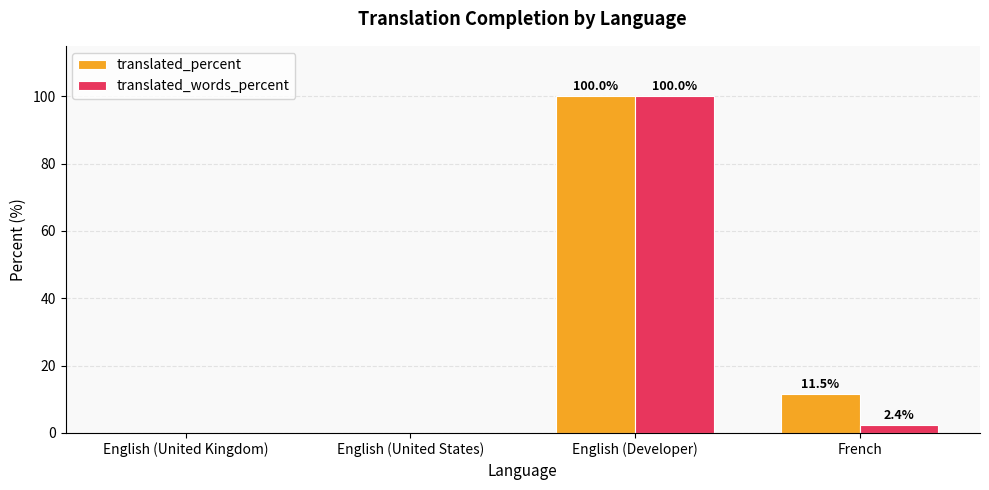

Reading right to left, what are all the values shown in this chart?

translated_percent: French=11.5	English (Developer)=100.0	English (United States)=0.0	English (United Kingdom)=0.0
translated_words_percent: French=2.4	English (Developer)=100.0	English (United States)=0.0	English (United Kingdom)=0.0